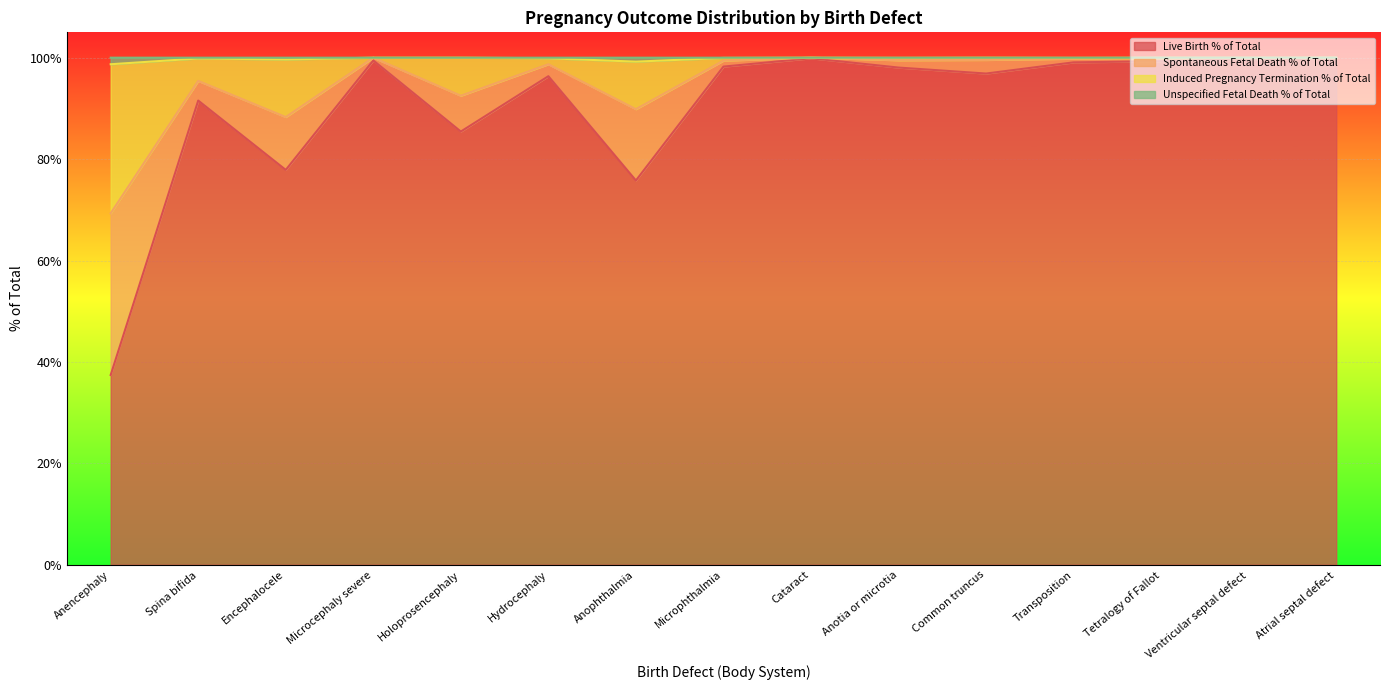

Does the chart display data point markers on the line(s)?

No